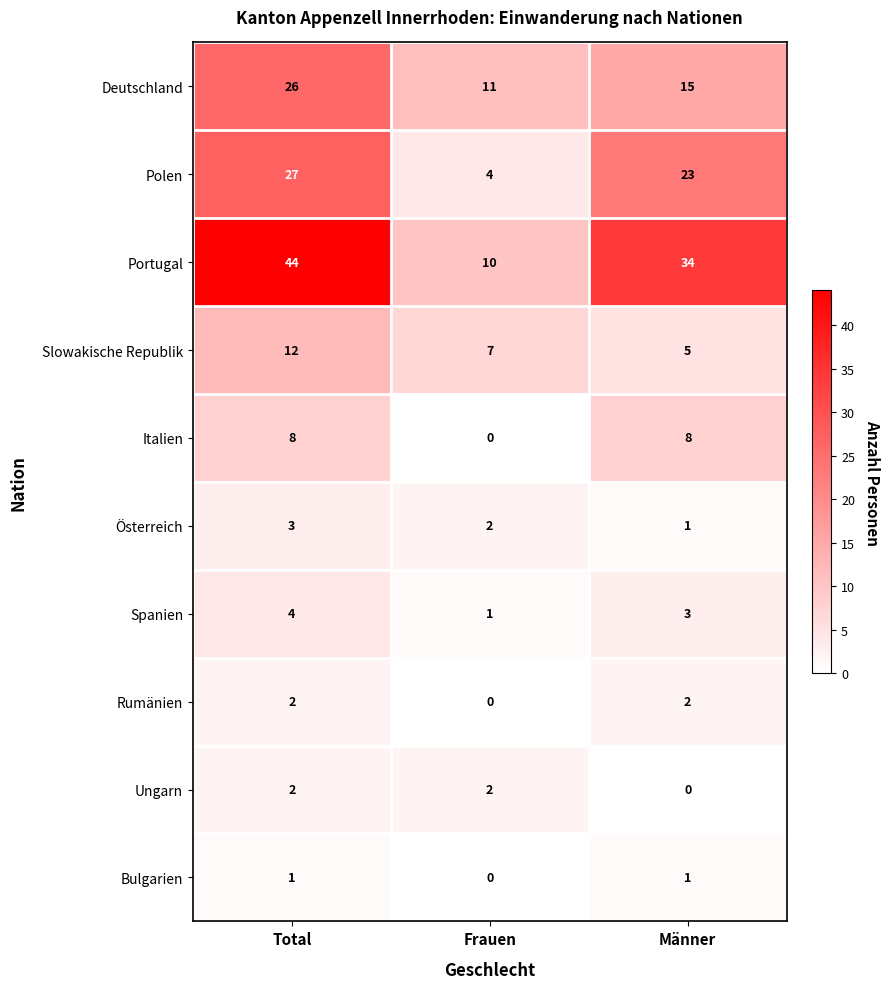

Count the number of categories in the chart.

3